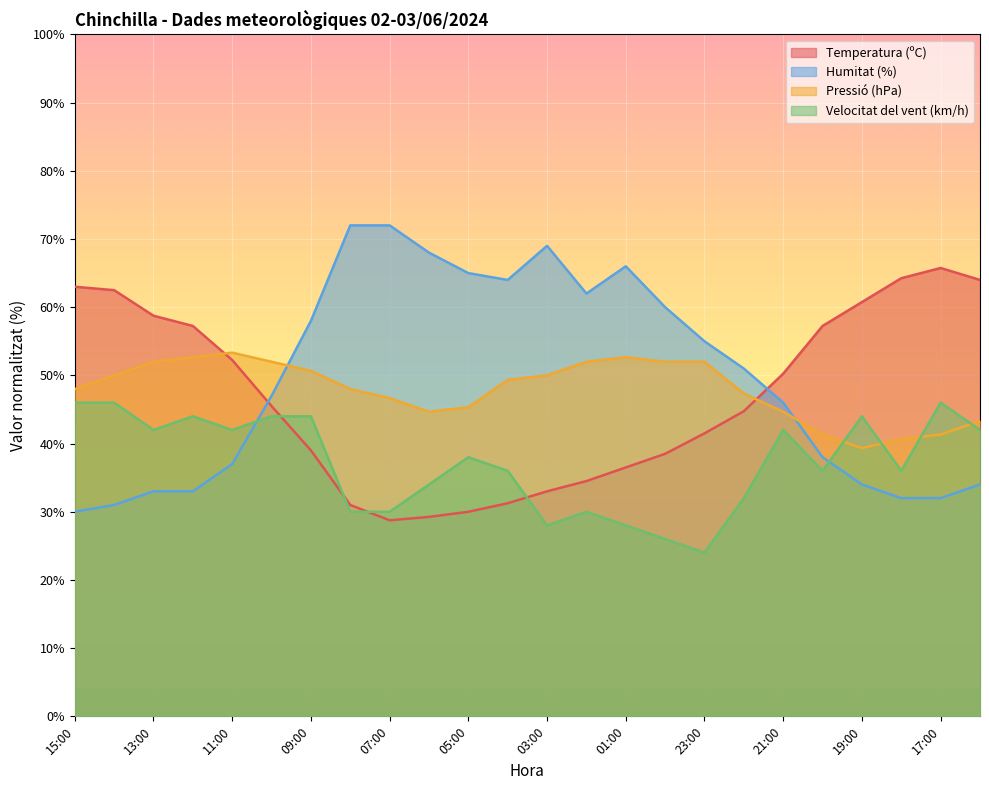

Where is Pressió (hPa) nearest to the value 46?

07:00